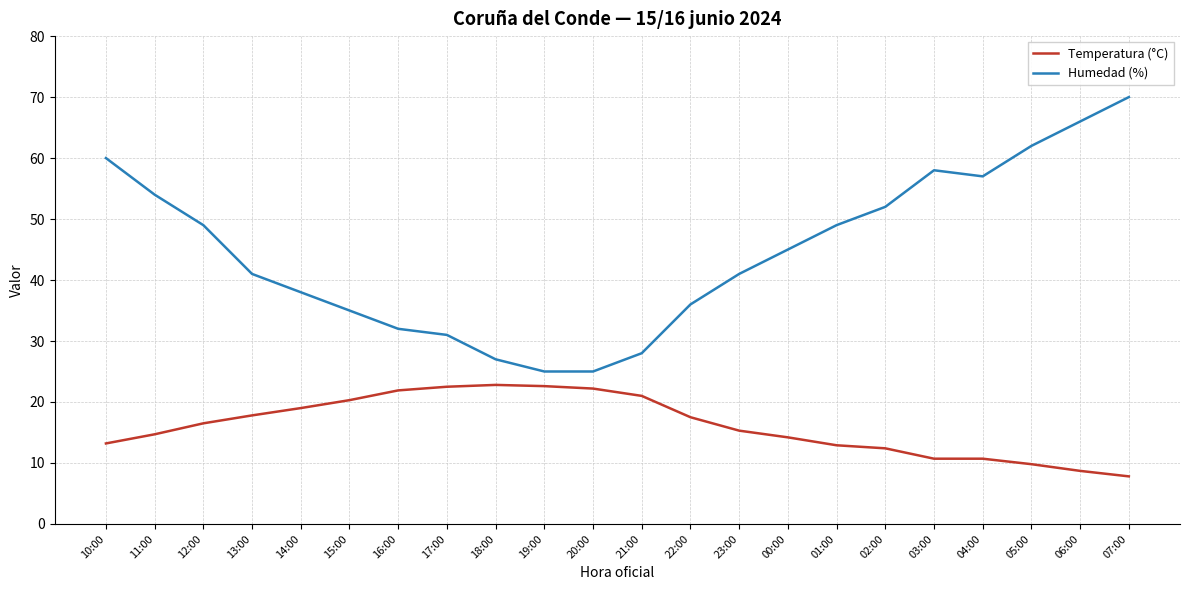

What value does the Humedad (%) series have at 00:00?

45.0